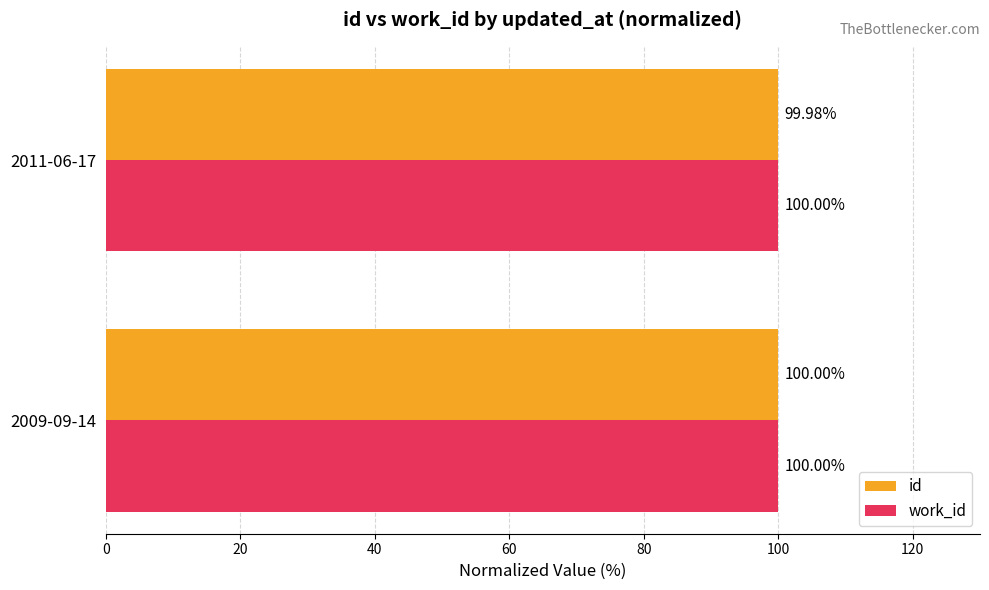

Which series changed the most between 2009-09-14 and 2011-06-17?

id